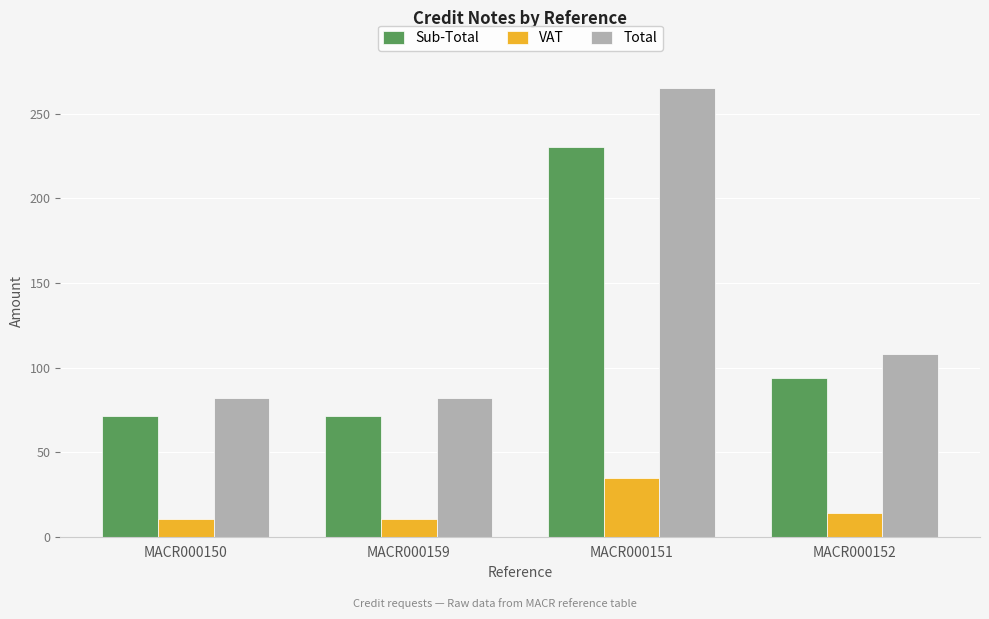

Read the Sub-Total value at MACR000159.

71.2